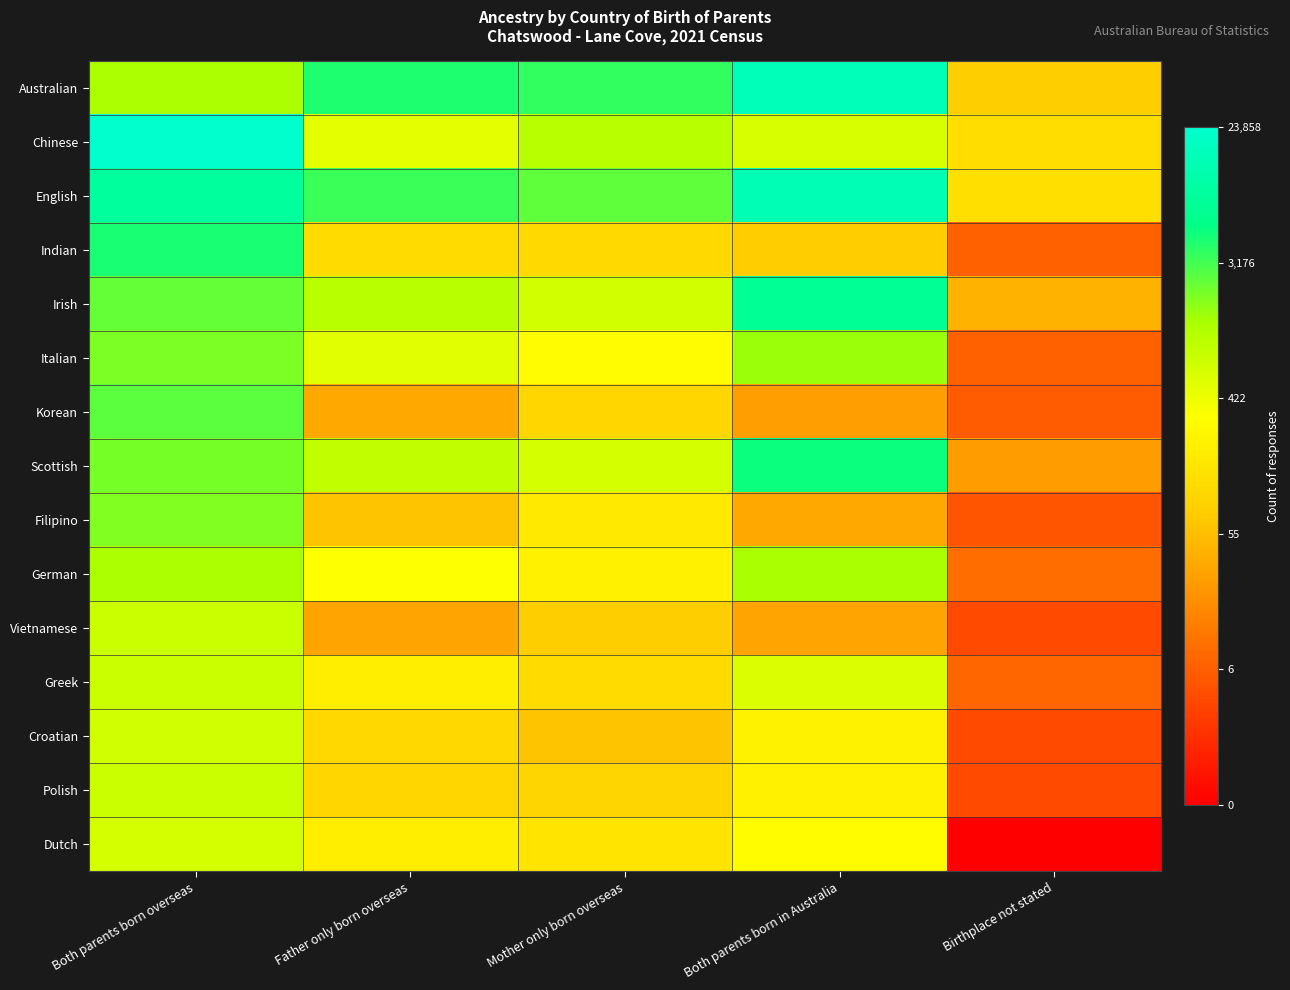

Reading left to right, what are all the values shown in this chart?

Australian: Both parents born overseas=7.1	Father only born overseas=8.3	Mother only born overseas=8.2	Both parents born in Australia=9.7	Birthplace not stated=4.4
Chinese: Both parents born overseas=10.1	Father only born overseas=6.2	Mother only born overseas=7.0	Both parents born in Australia=6.4	Birthplace not stated=4.8
English: Both parents born overseas=9.1	Father only born overseas=8.1	Mother only born overseas=7.8	Both parents born in Australia=9.6	Birthplace not stated=4.8
Indian: Both parents born overseas=8.4	Father only born overseas=4.7	Mother only born overseas=4.7	Both parents born in Australia=4.4	Birthplace not stated=2.1
Irish: Both parents born overseas=7.8	Father only born overseas=6.9	Mother only born overseas=6.5	Both parents born in Australia=8.9	Birthplace not stated=3.8
Italian: Both parents born overseas=7.6	Father only born overseas=6.3	Mother only born overseas=5.7	Both parents born in Australia=7.3	Birthplace not stated=2.1
Korean: Both parents born overseas=7.8	Father only born overseas=3.6	Mother only born overseas=4.6	Both parents born in Australia=3.4	Birthplace not stated=1.9
Scottish: Both parents born overseas=7.6	Father only born overseas=6.8	Mother only born overseas=6.5	Both parents born in Australia=8.5	Birthplace not stated=3.3
Filipino: Both parents born overseas=7.5	Father only born overseas=4.1	Mother only born overseas=5.1	Both parents born in Australia=3.6	Birthplace not stated=1.8
German: Both parents born overseas=7.1	Father only born overseas=5.8	Mother only born overseas=5.4	Both parents born in Australia=7.2	Birthplace not stated=2.3
Vietnamese: Both parents born overseas=6.6	Father only born overseas=3.5	Mother only born overseas=4.4	Both parents born in Australia=3.5	Birthplace not stated=1.6
Greek: Both parents born overseas=6.6	Father only born overseas=5.3	Mother only born overseas=4.7	Both parents born in Australia=6.4	Birthplace not stated=2.2
Croatian: Both parents born overseas=6.6	Father only born overseas=4.7	Mother only born overseas=4.2	Both parents born in Australia=5.4	Birthplace not stated=1.6
Polish: Both parents born overseas=6.6	Father only born overseas=4.6	Mother only born overseas=4.6	Both parents born in Australia=5.4	Birthplace not stated=1.6
Dutch: Both parents born overseas=6.5	Father only born overseas=5.3	Mother only born overseas=5.0	Both parents born in Australia=5.7	Birthplace not stated=0.0